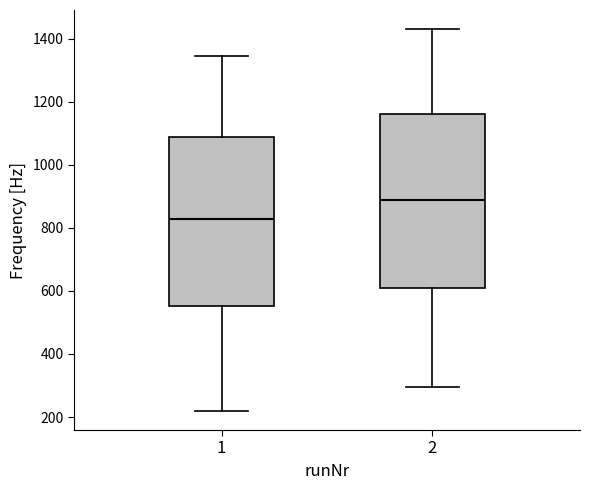

Reading left to right, read every box against the y-axis: the position of its median line, the range the box covers, and the ends of its whiskers. The values are not printed on the chart, so give them approximately, as read against the axis.

1: median 820, box 560 to 1080, whiskers 220 to 1340
2: median 880, box 600 to 1160, whiskers 300 to 1440